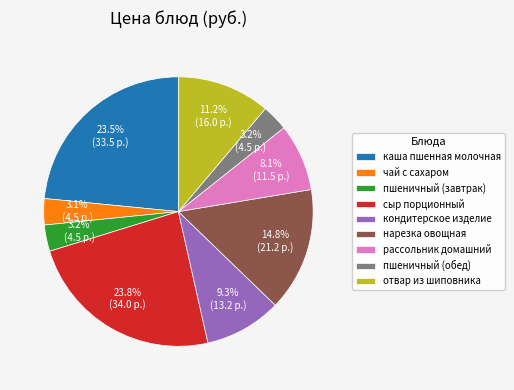

To the nearest percent, what is the difference between the пшеничный (завтрак) and каша пшенная молочная slice percentages?

20%